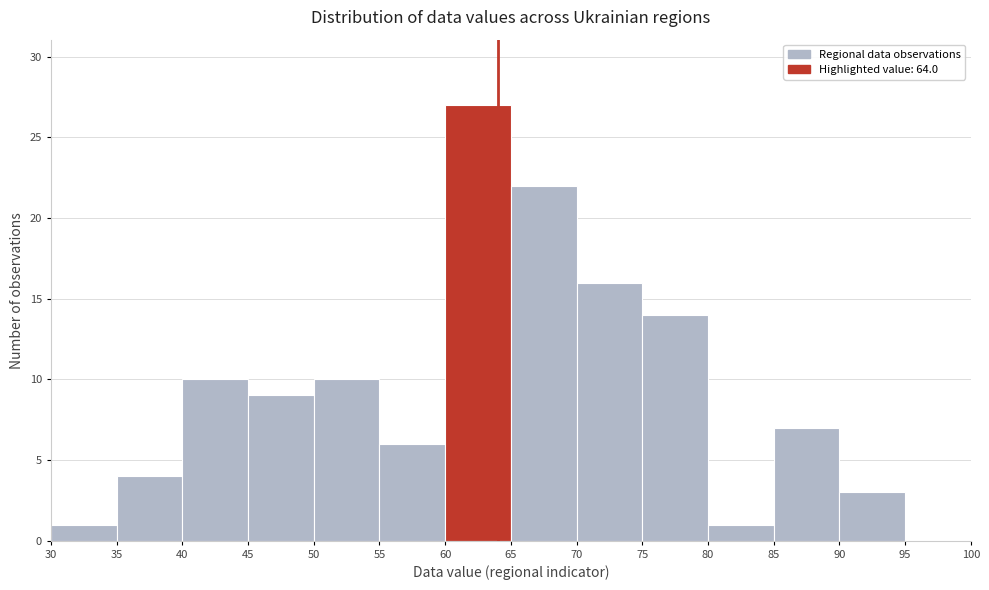

Over which range of the x-axis is the bar tallest?

60 to 65